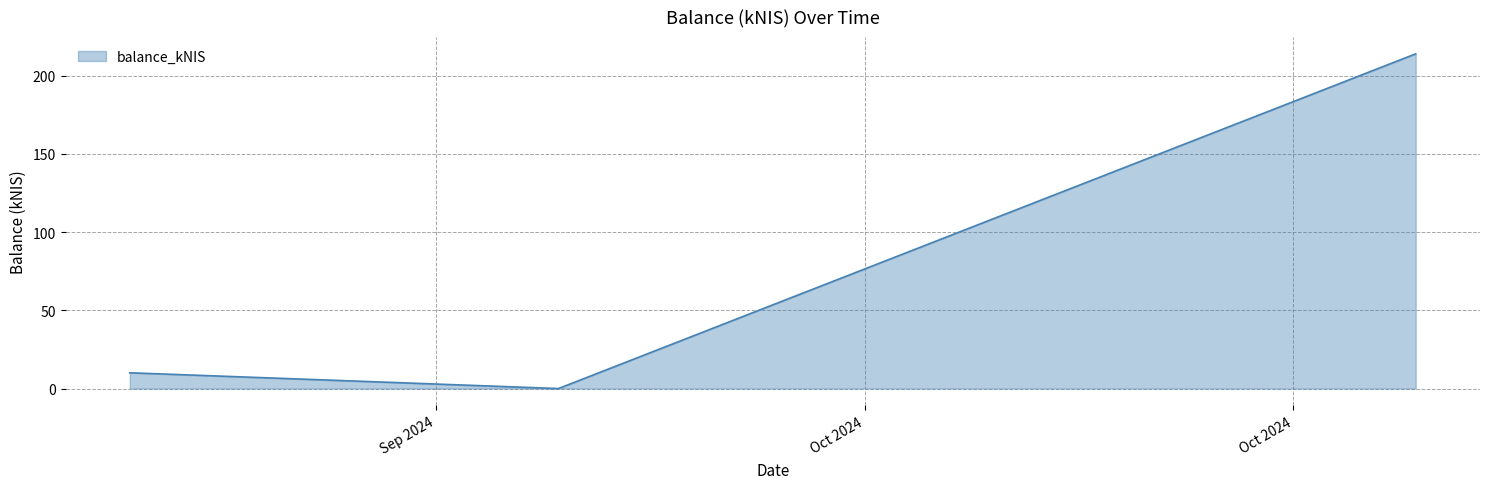

What is the difference between the maximum and minimum values?

214.0